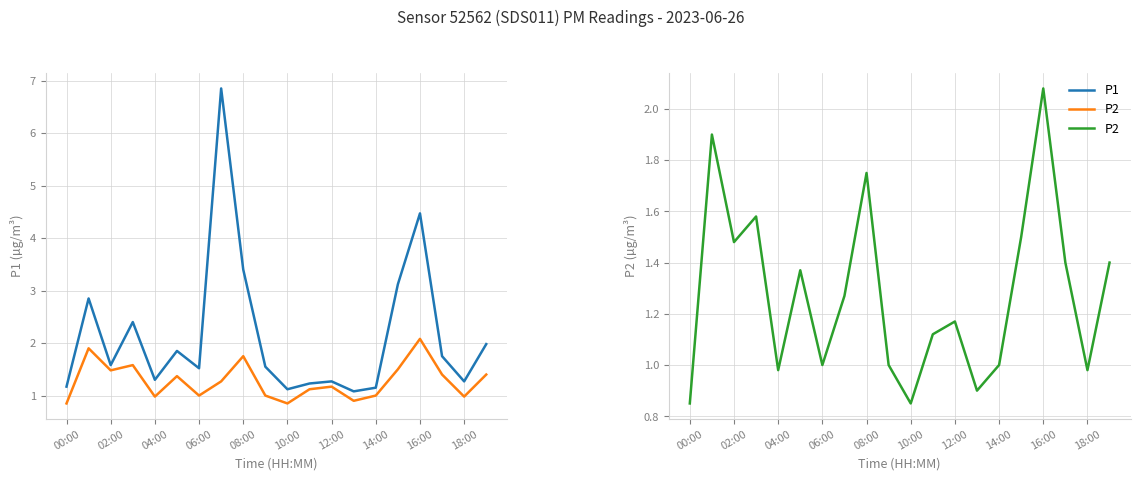

Which has a higher value, 12:00 or 00:00?

12:00